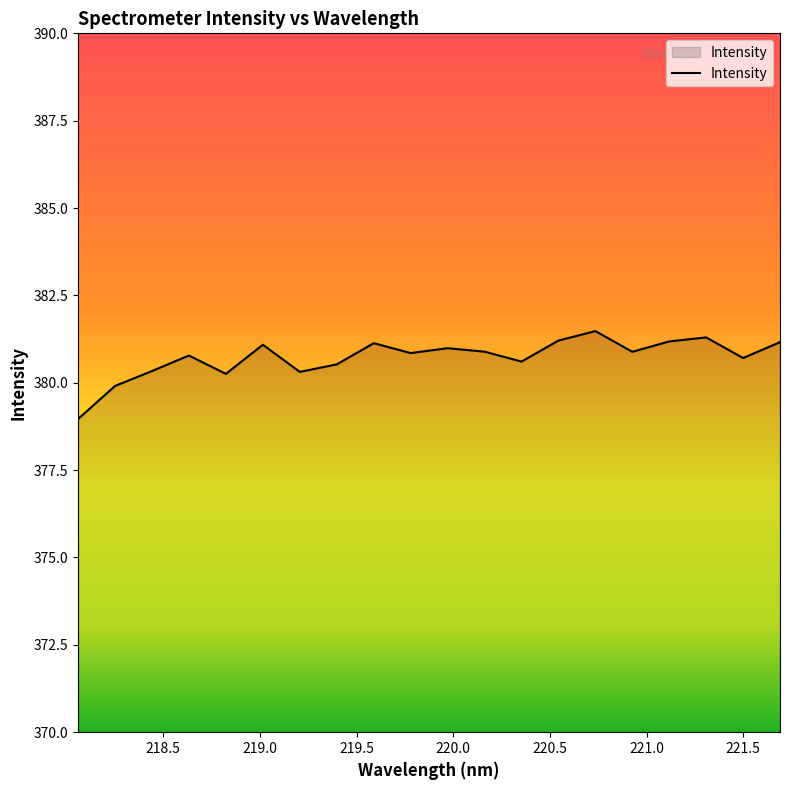

What is the difference between the maximum and minimum values?

2.5